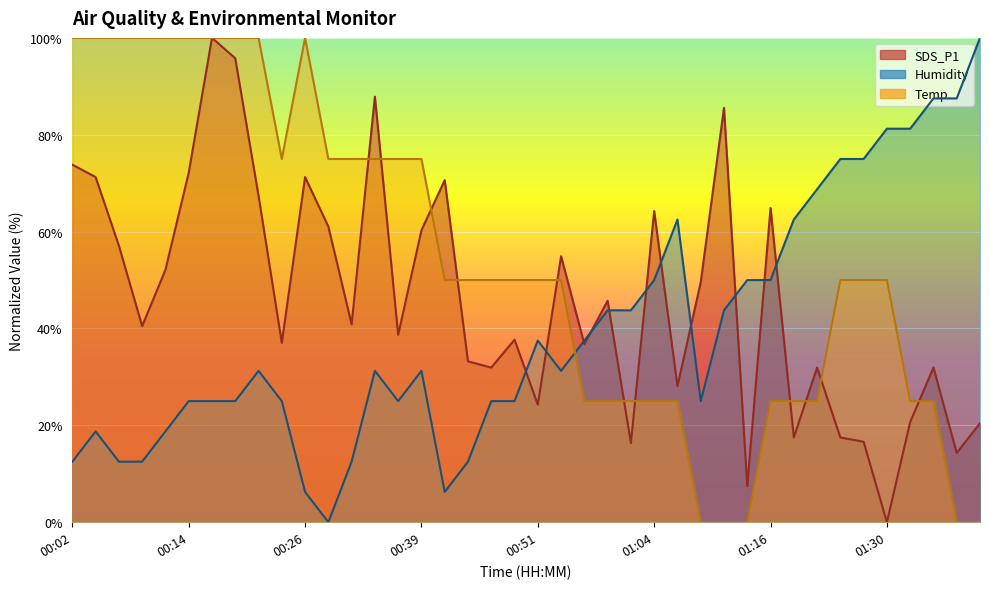

Rank the categories by Temp value from highest to lowest.

00:02, 00:04, 00:07, 00:09, 00:12, 00:14, 00:17, 00:19, 00:22, 00:26, 00:24, 00:29, 00:31, 00:34, 00:36, 00:39, 00:41, 00:44, 00:46, 00:49, 00:51, 00:54, 01:24, 01:28, 01:30, 00:56, 00:59, 01:01, 01:04, 01:06, 01:16, 01:19, 01:22, 01:33, 01:35, 01:09, 01:11, 01:14, 01:38, 01:41